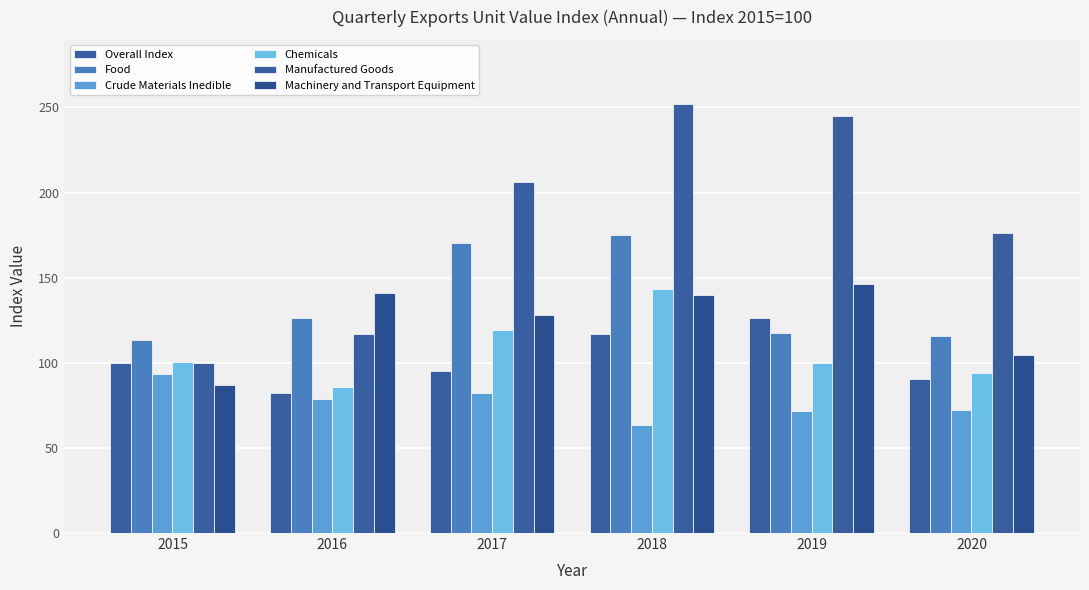

Are the bars grouped side by side (vs. stacked)?

Yes